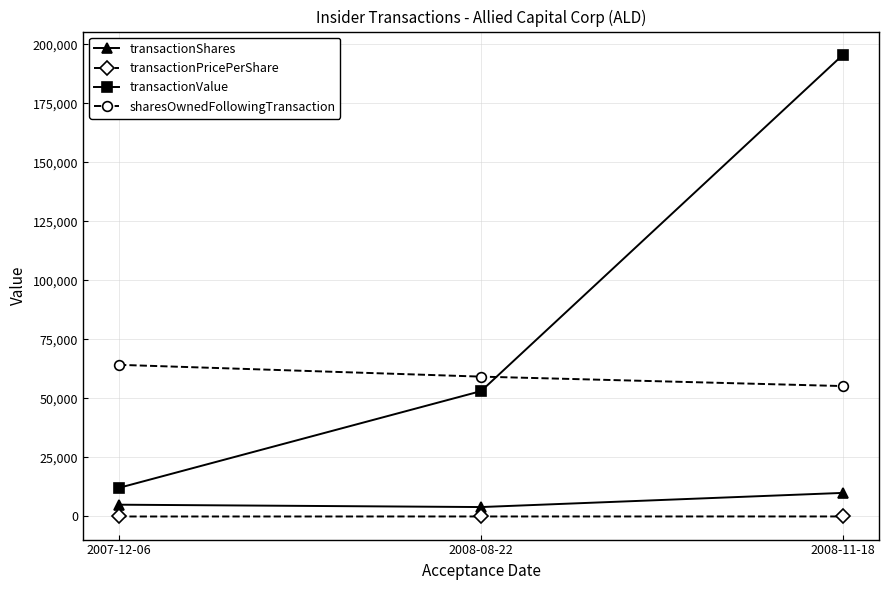

What is the sum of the transactionShares values at 2007-12-06 and 2008-11-18?

15000.0